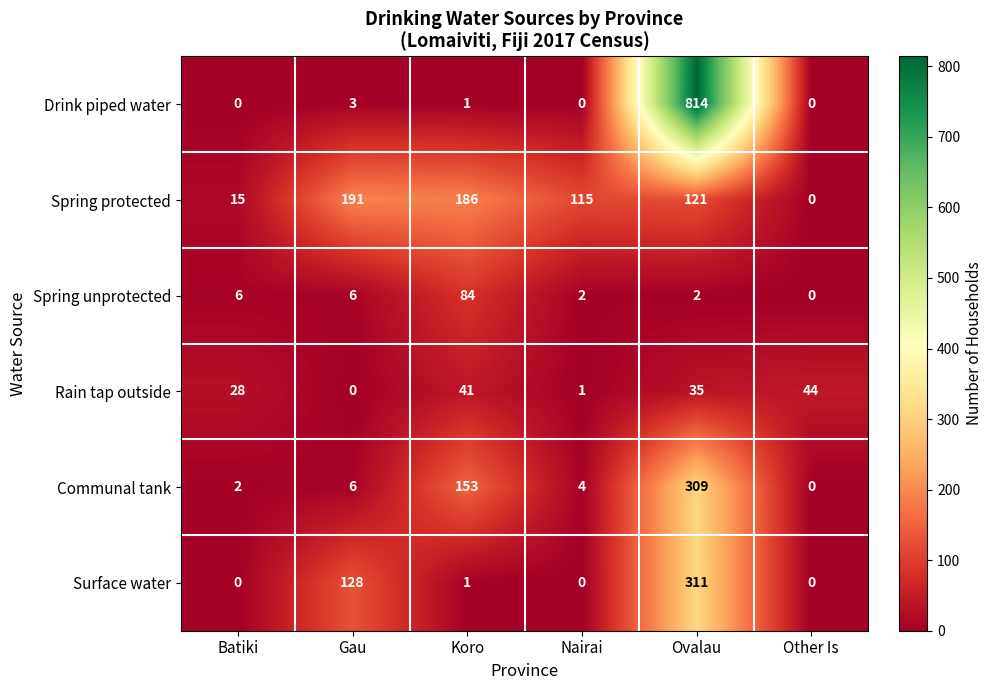

Where does the Rain tap outside series first go above 35?

Koro